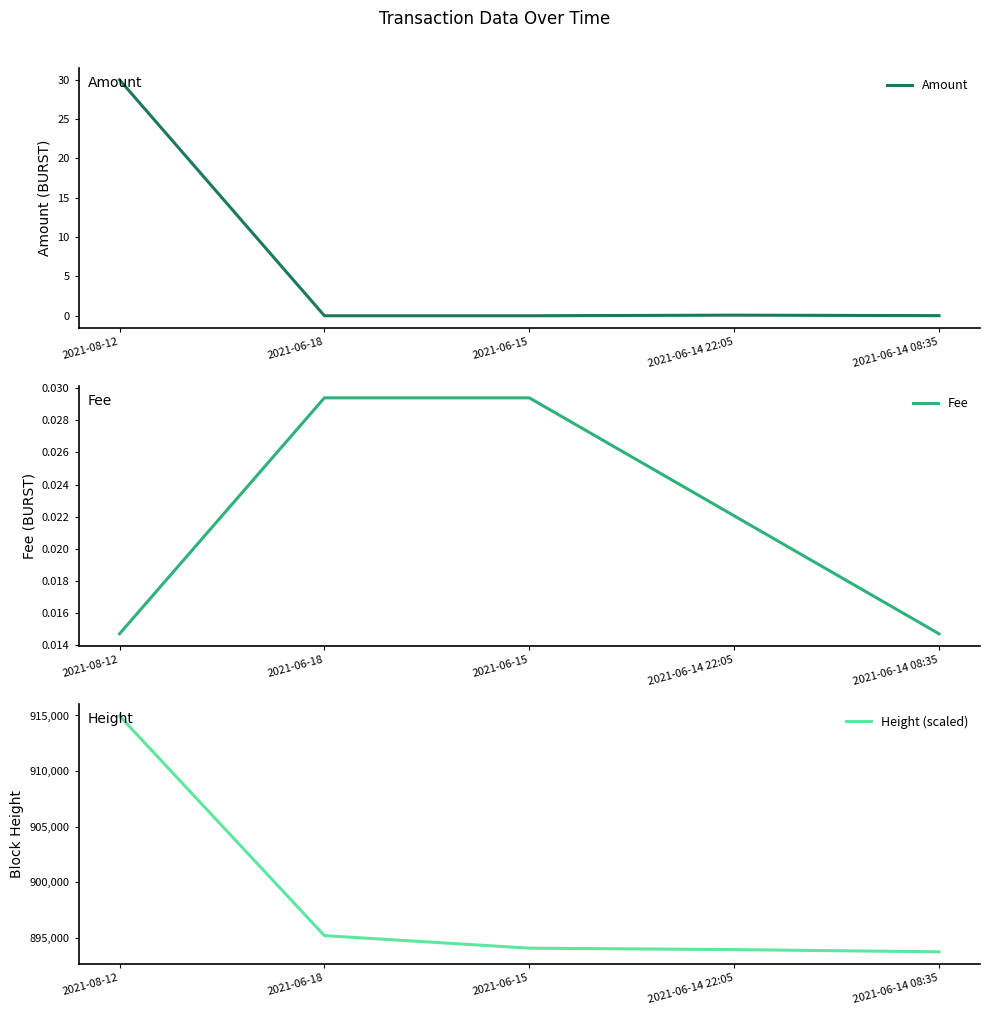

Which has a higher value, 2021-06-14 08:35 or 2021-06-14 22:05?

2021-06-14 22:05